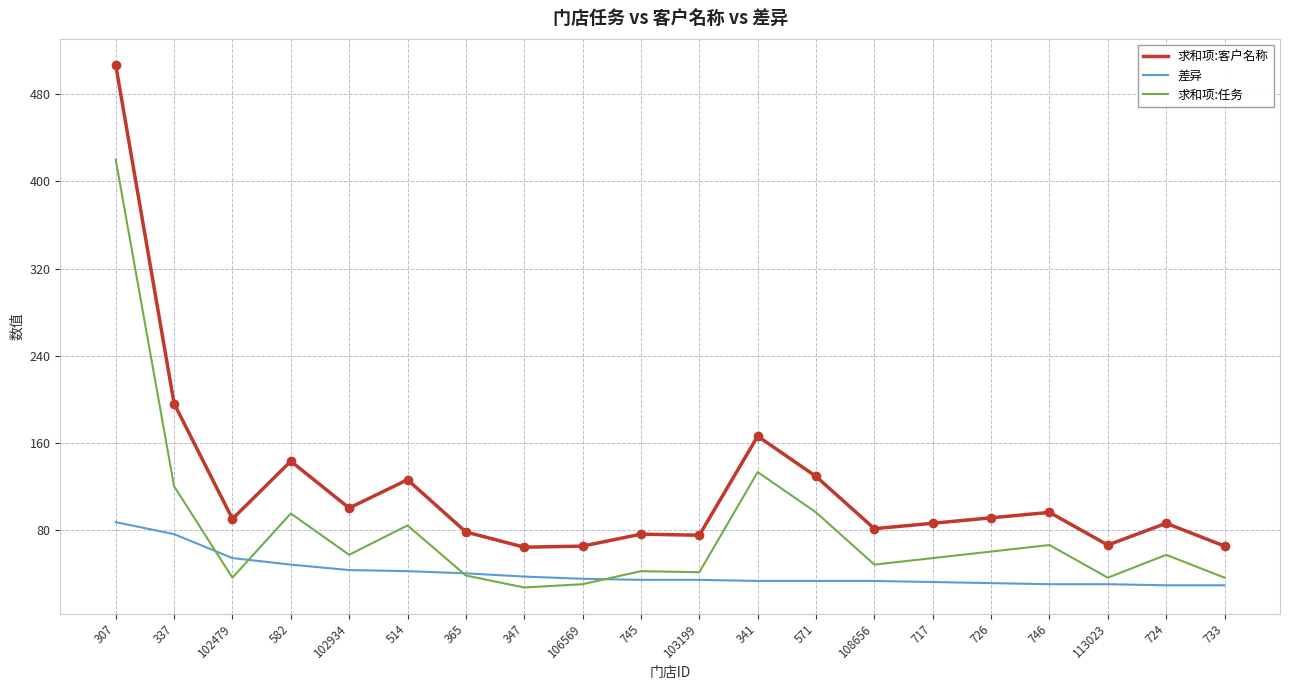

What is the approximate value of 差异 at 341?

33